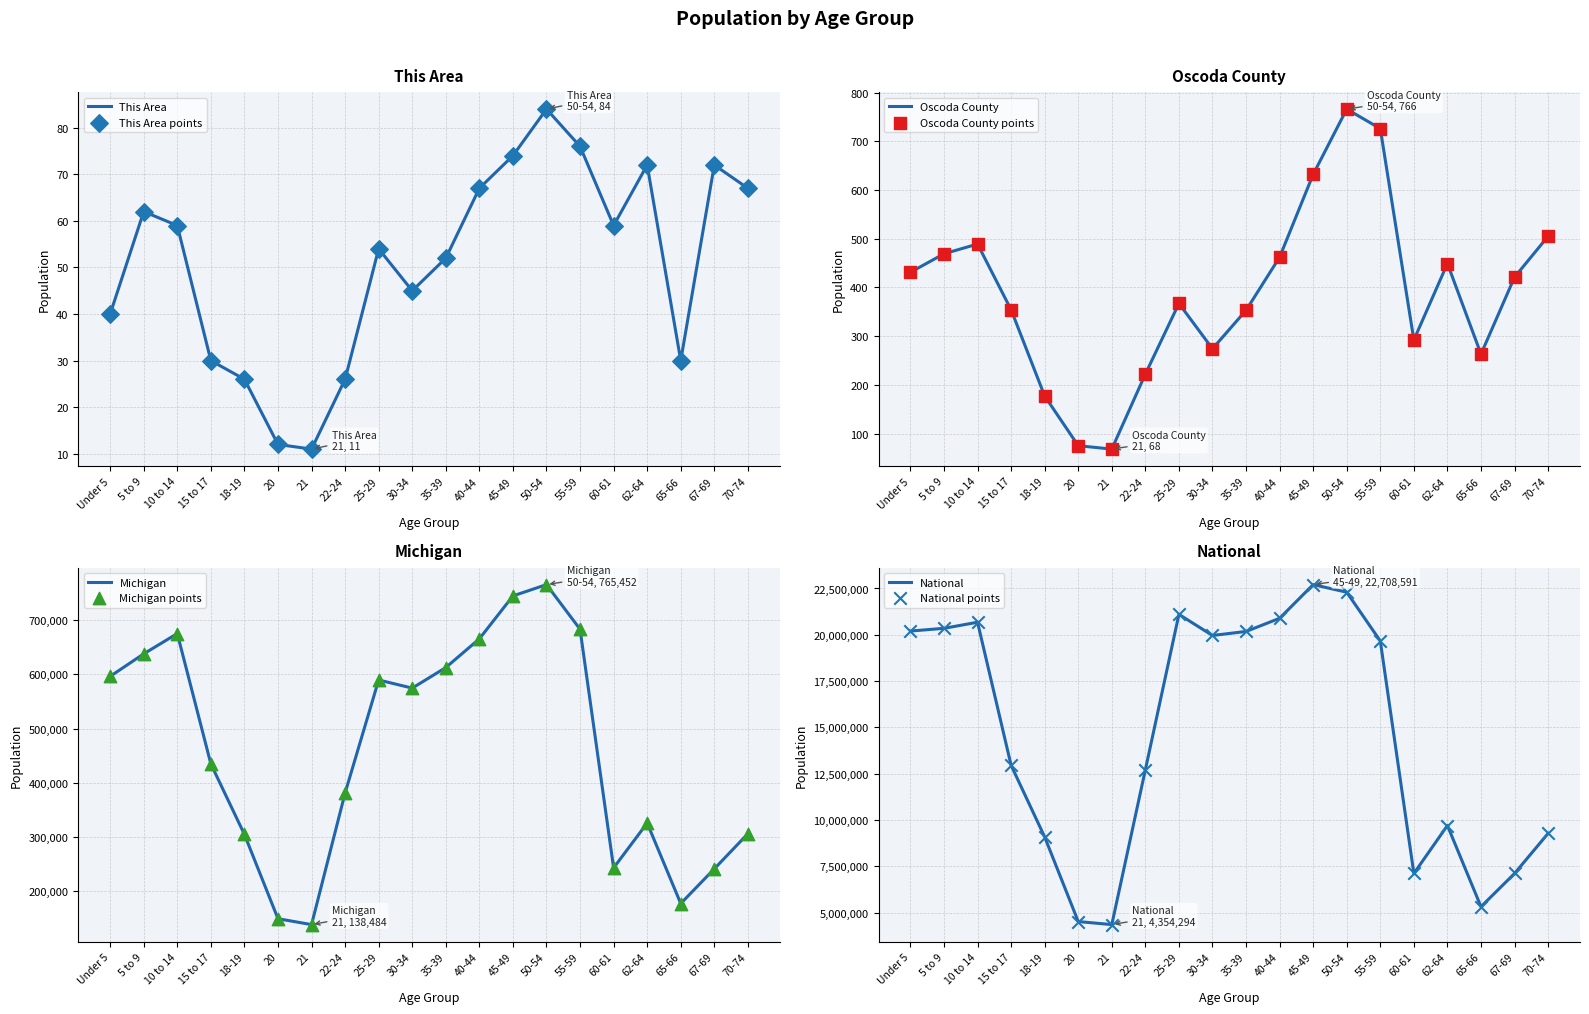

Which series has the largest Y range (max minus min)?

National